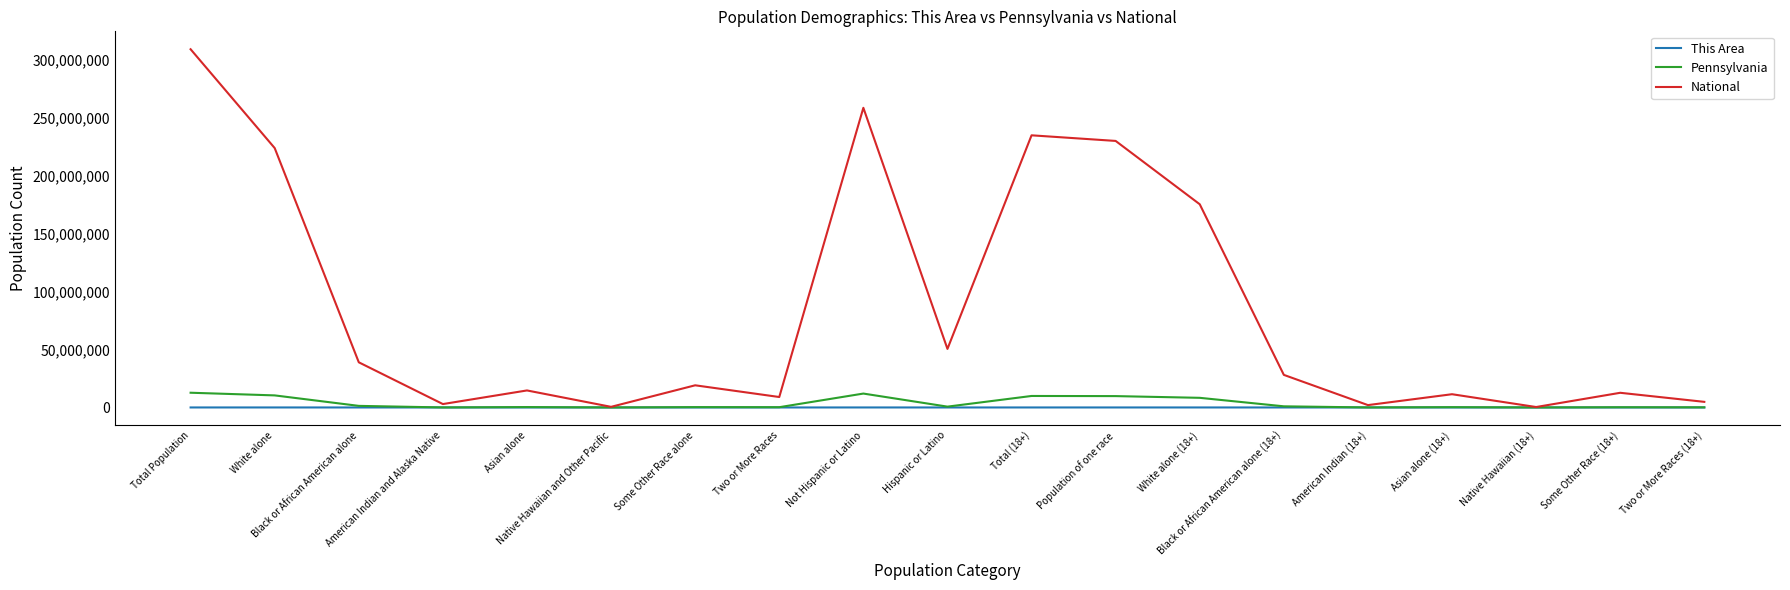

Which series has the widest spread of values?

National